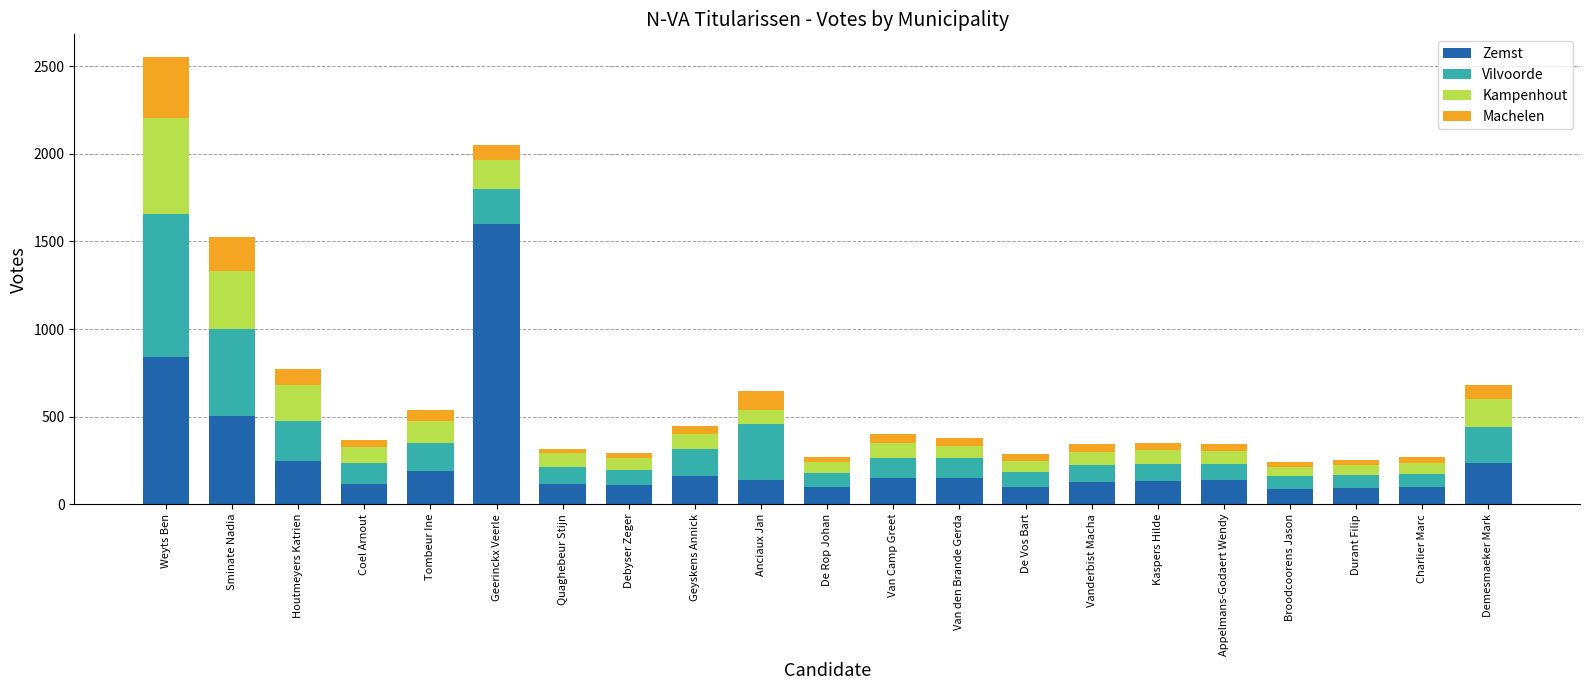

At which category is the sum across all series the highest?

Weyts Ben